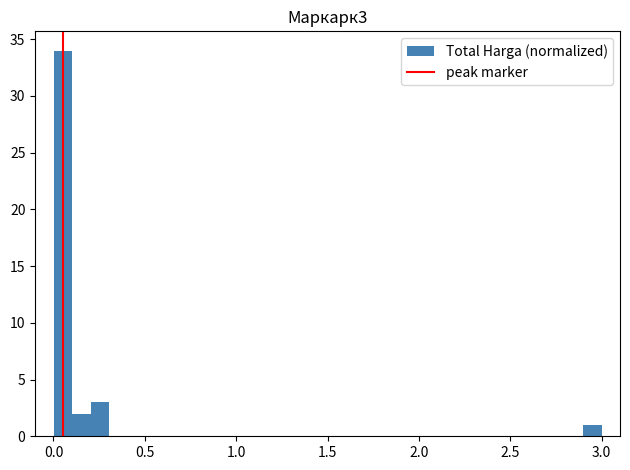

Around what value on the x-axis is the tallest bar? Give the approximate position of its centre, as read against the axis.

0.05